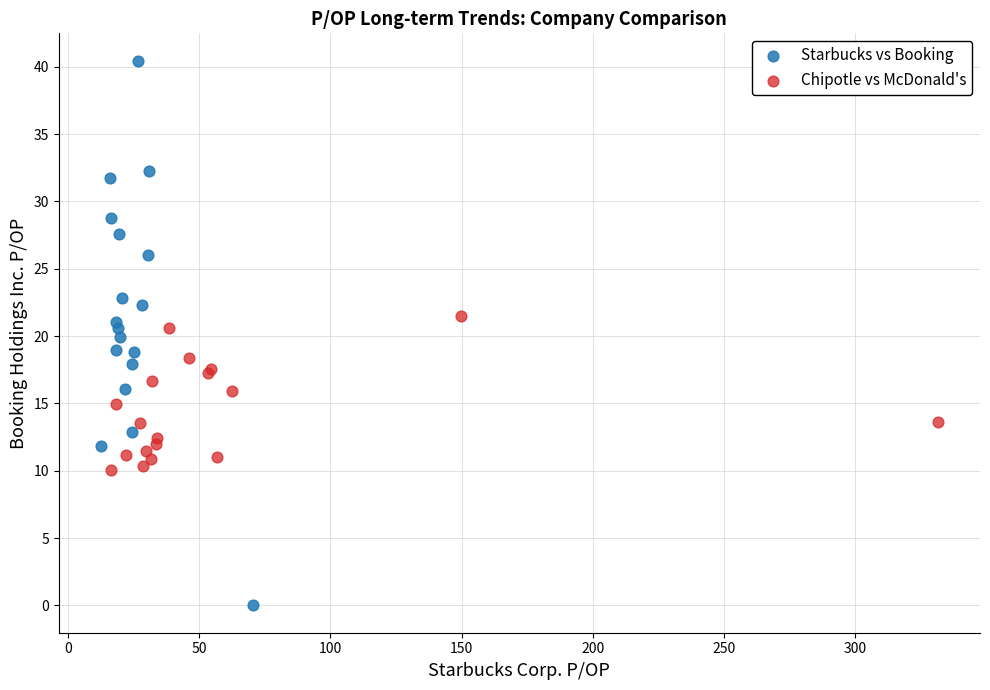

Which series has the largest Y range (max minus min)?

Starbucks vs Booking